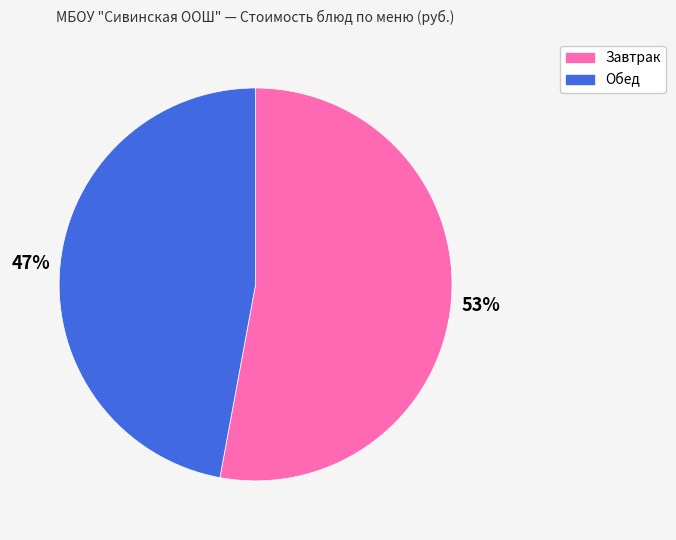

Is there a majority slice in this chart?

Yes